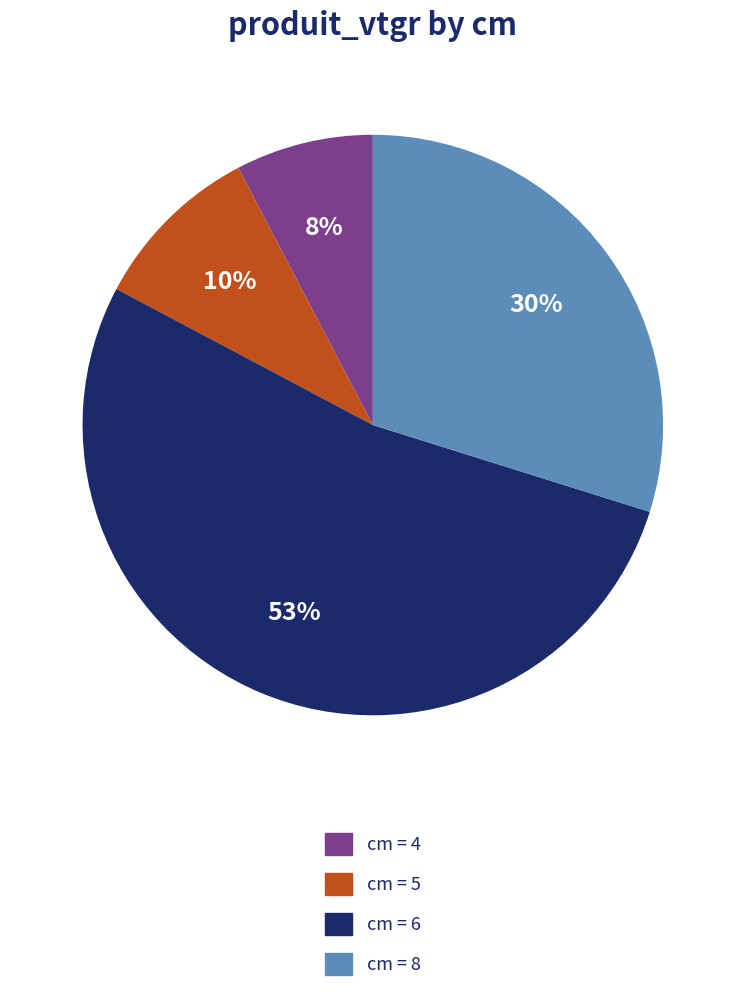

How many slices are in this pie chart?

4